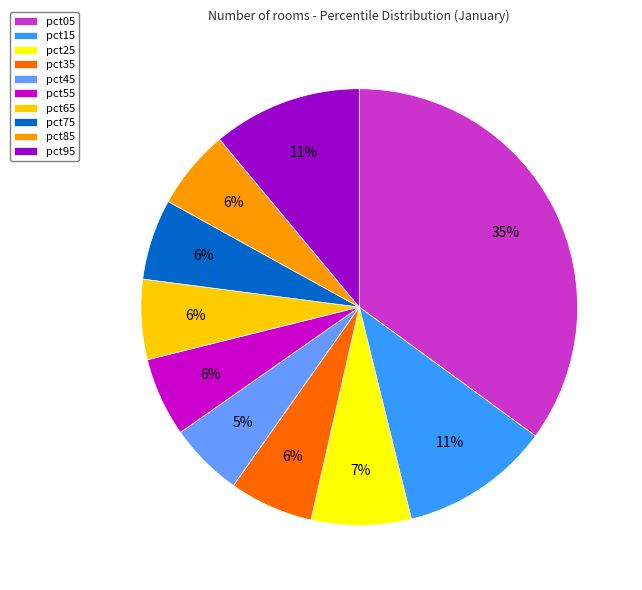

Do pct85 and pct05 together represent more than half of the pie?

No